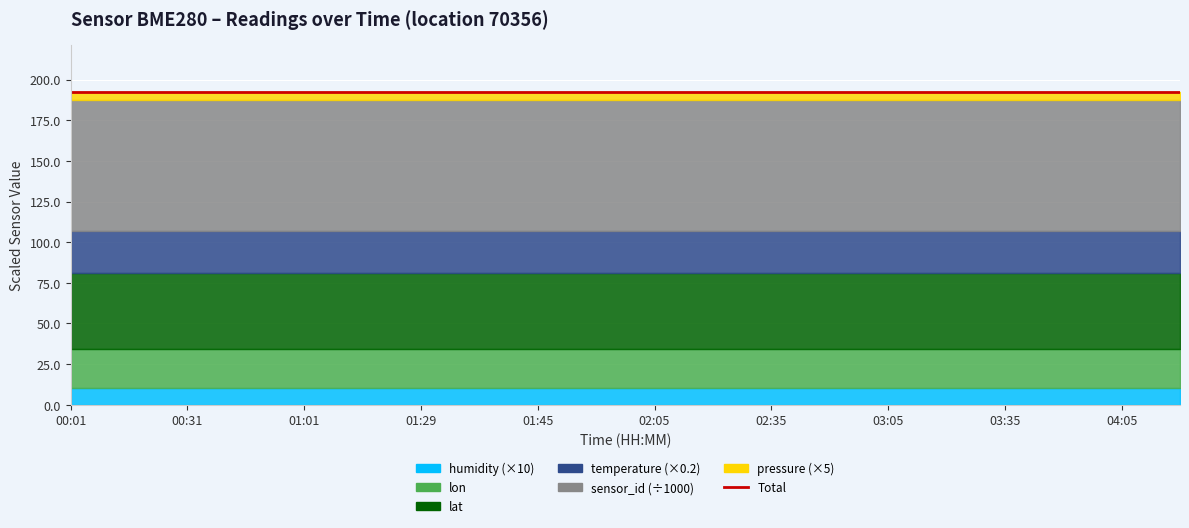

Between 03:05 and 04:05, which series saw the biggest shift?

pressure